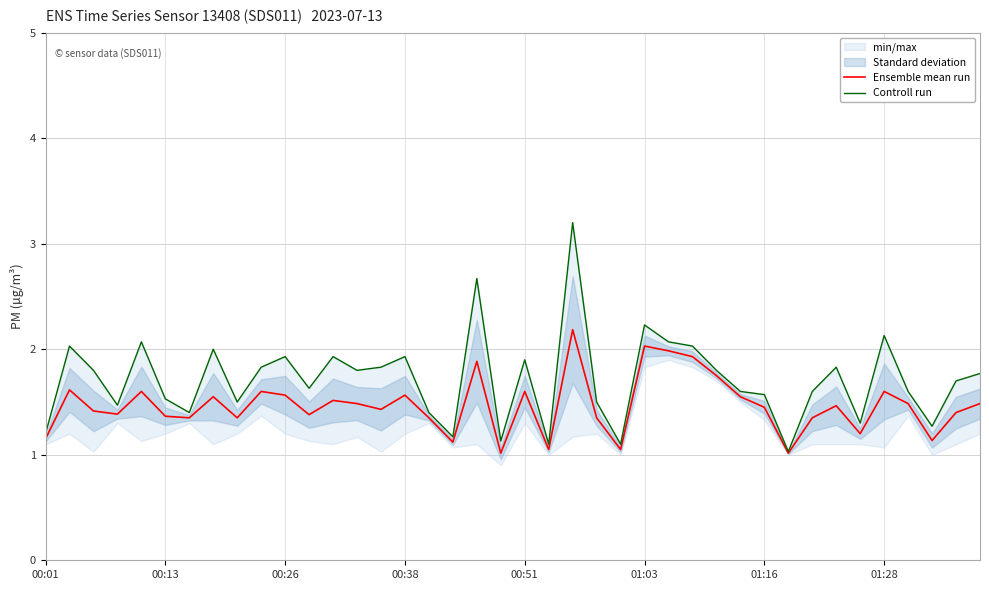

Which series changed the most between 14 and 28?

Ensemble mean run